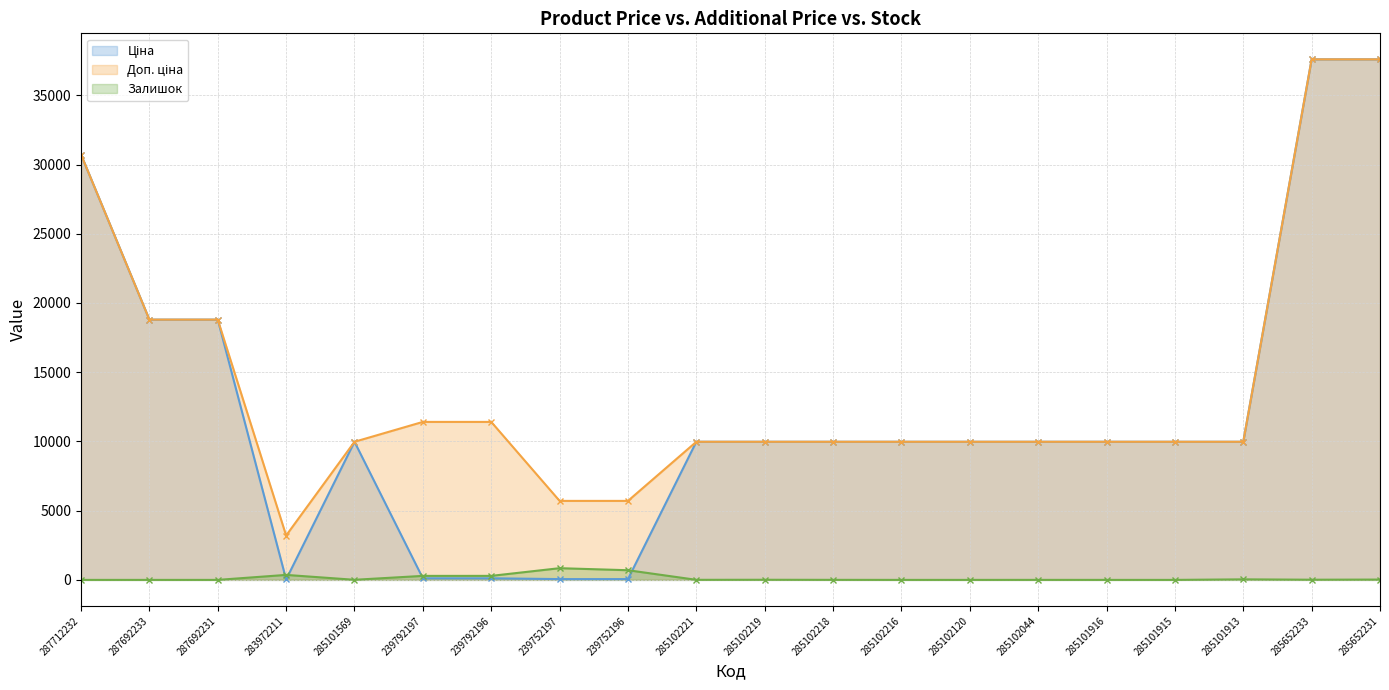

Reading left to right, what are all the values shown in this chart?

Ціна (line): 30717.1	18796.8	18796.8	32.0	9975.0	114.1	114.1	57.0	57.0	9975.0	9975.0	9975.0	9975.0	9975.0	9975.0	9975.0	9975.0	9975.0	37593.6	37593.6
Доп. ціна (line): 30717.1	18796.8	18796.8	3205.0	9975.0	11410.0	11410.0	5705.0	5705.0	9975.0	9975.0	9975.0	9975.0	9975.0	9975.0	9975.0	9975.0	9975.0	37593.6	37593.6
Залишок (line): 0.0	0.0	0.0	360.0	7.0	289.0	290.0	845.0	698.0	5.0	9.0	3.0	0.0	0.0	1.0	0.0	0.0	39.0	13.0	23.0